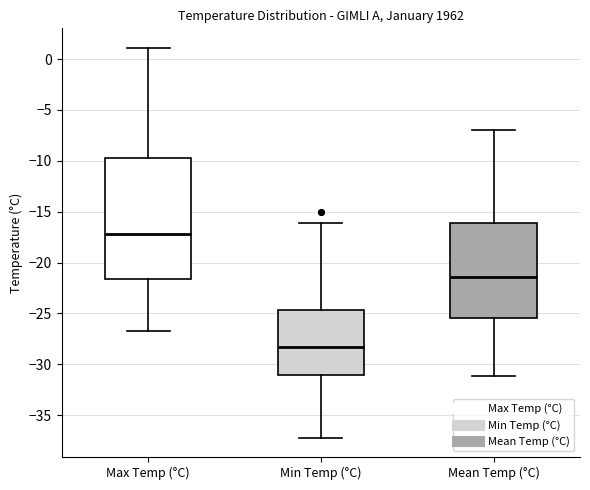

Reading left to right, read every box against the y-axis: the position of its median line, the range the box covers, and the ends of its whiskers. The values are not printed on the chart, so give them approximately, as read against the axis.

Max Temp (°C): median -17.0, box -21.5 to -9.5, whiskers -26.5 to 1.0
Min Temp (°C): median -28.5, box -31.0 to -24.5, whiskers -37.0 to -16.0
Mean Temp (°C): median -21.5, box -25.5 to -16.0, whiskers -31.0 to -7.0